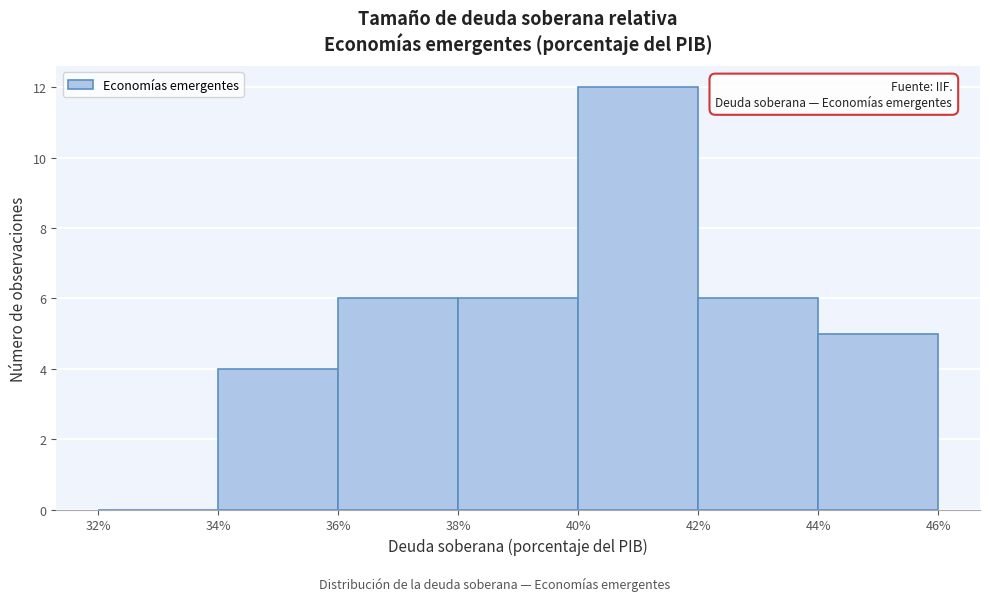

Reading left to right, transcribe this chart: for each bar, give the range it covers on the x-axis and its height. The values are not printed on the chart, so give them approximately, as read against the axis.

32% to 34%: 0
34% to 36%: 4
36% to 38%: 6
38% to 40%: 6
40% to 42%: 12
42% to 44%: 6
44% to 46%: 5